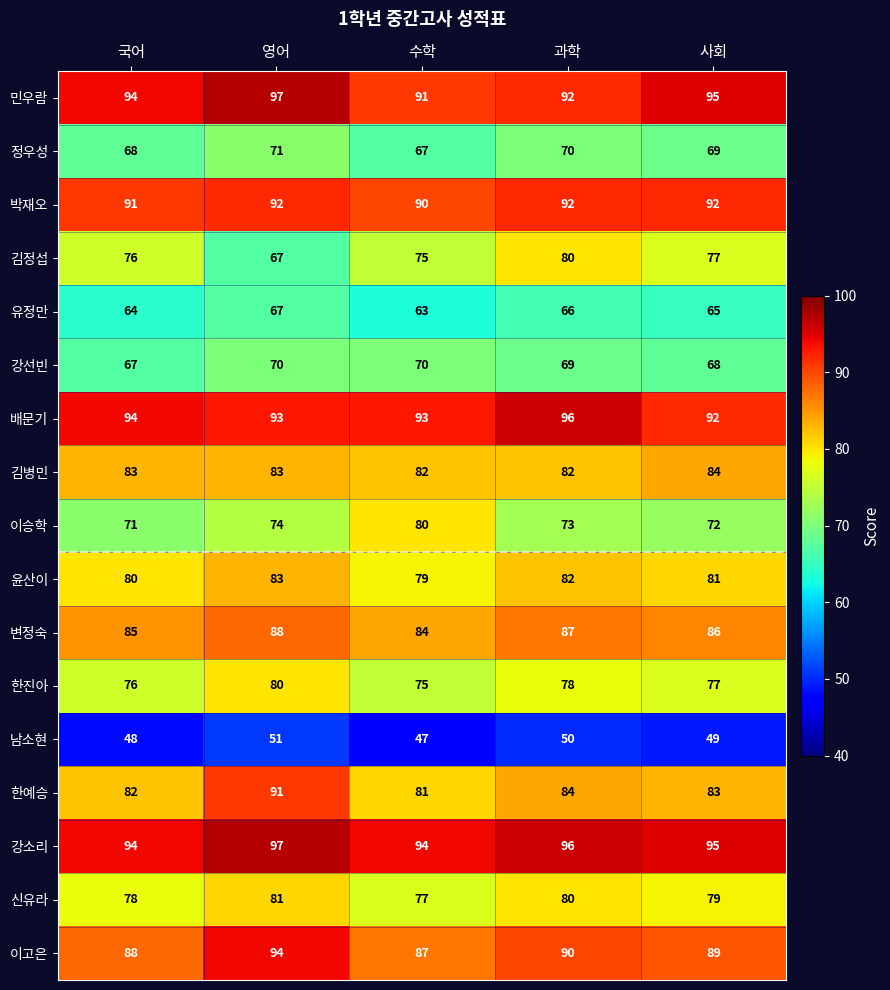

The value of 신유라 at 수학 is 77. True or false?

True